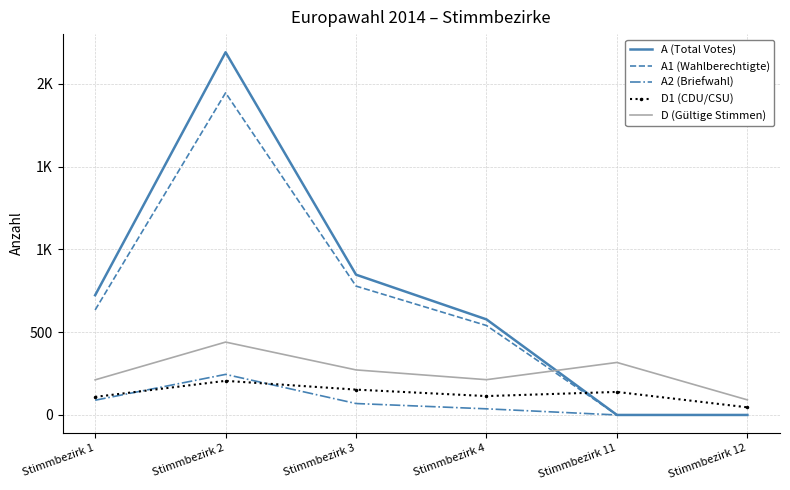

List the series in order of their peak value, lowest first.

D1 (CDU/CSU), A2 (Briefwahl), D (Gültige Stimmen), A1 (Wahlberechtigte), A (Total Votes)